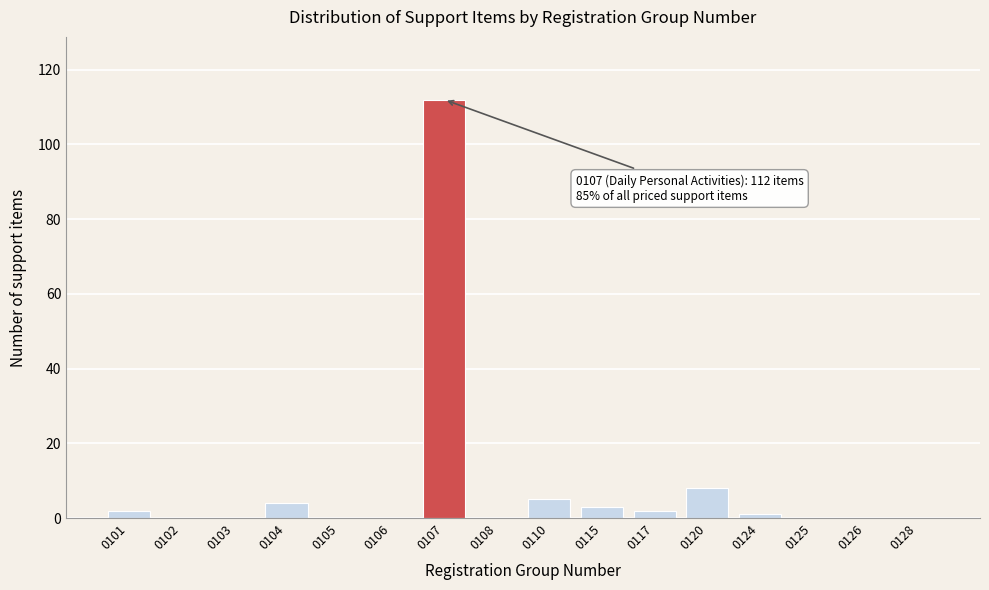

Reading left to right, transcribe all the data shown in this chart.

0101=2	0102=0	0103=0	0104=4	0105=0	0106=0	0107=112	0108=0	0110=5	0115=3	0117=2	0120=8	0124=1	0125=0	0126=0	0128=0